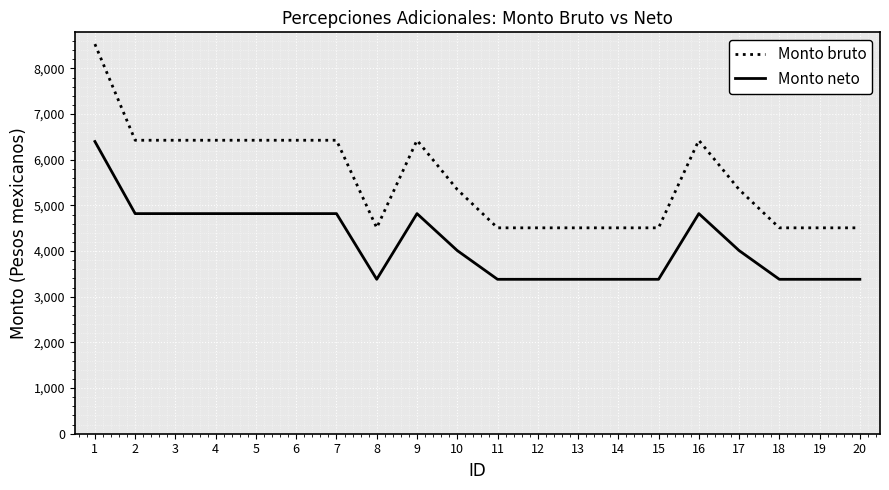

What is the total value across all series at 9?

11246.0